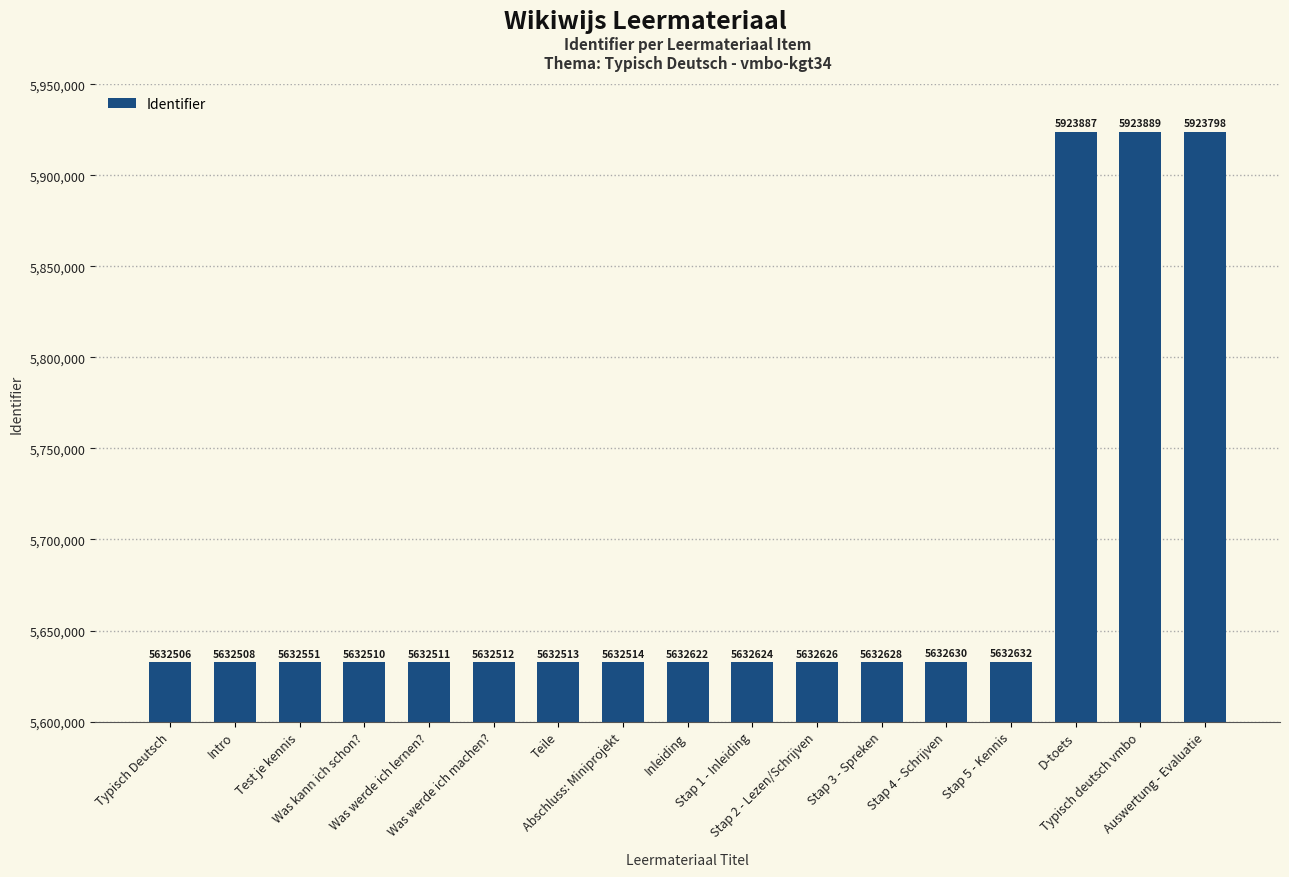

The value at Inleiding is 9778632. True or false?

False